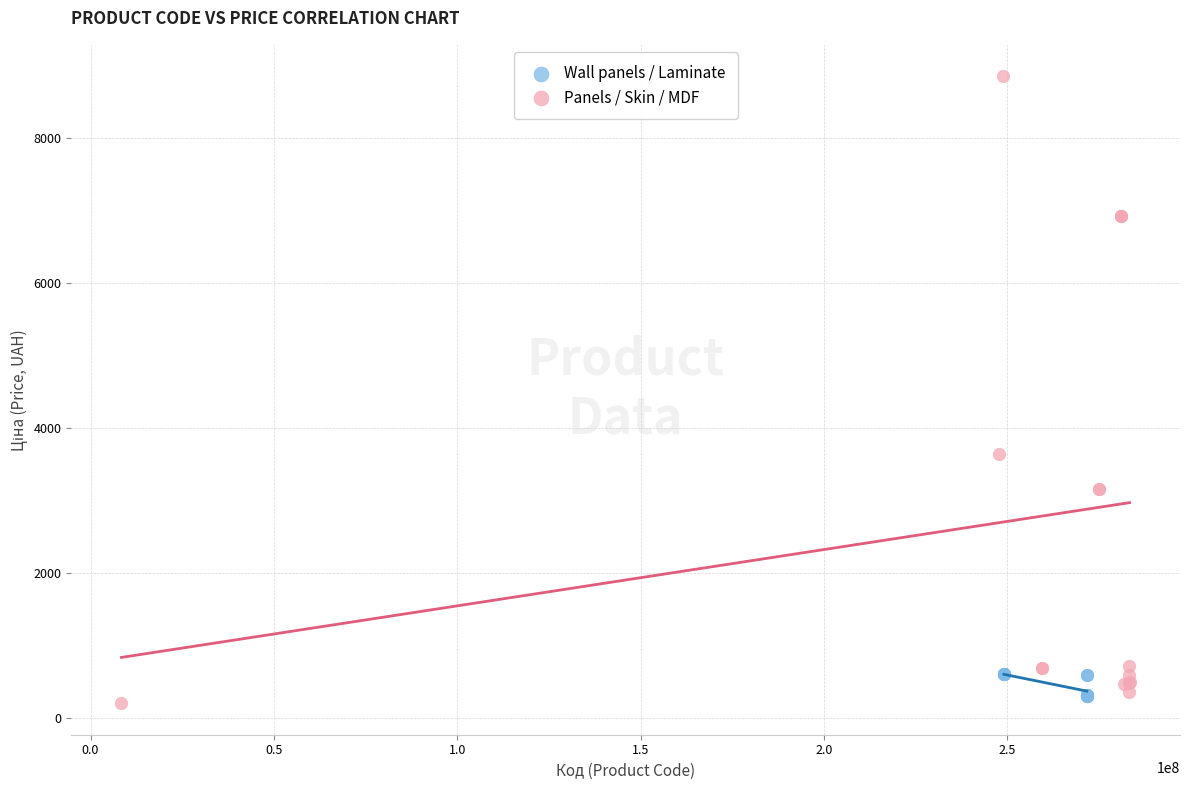

Which series reaches the maximum Y coordinate?

Panels / Skin / MDF